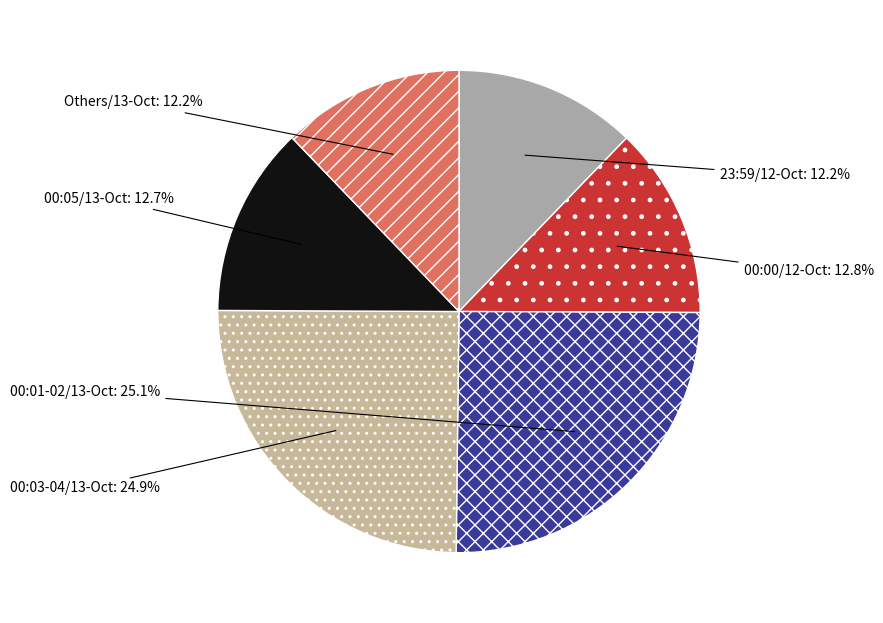

Is there a majority slice in this chart?

No